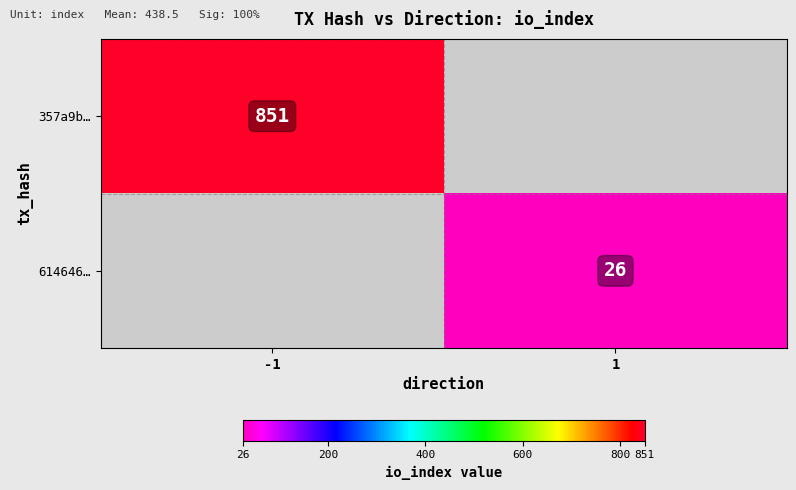

True or false: 357a9b… has a value of 851 at -1.

True